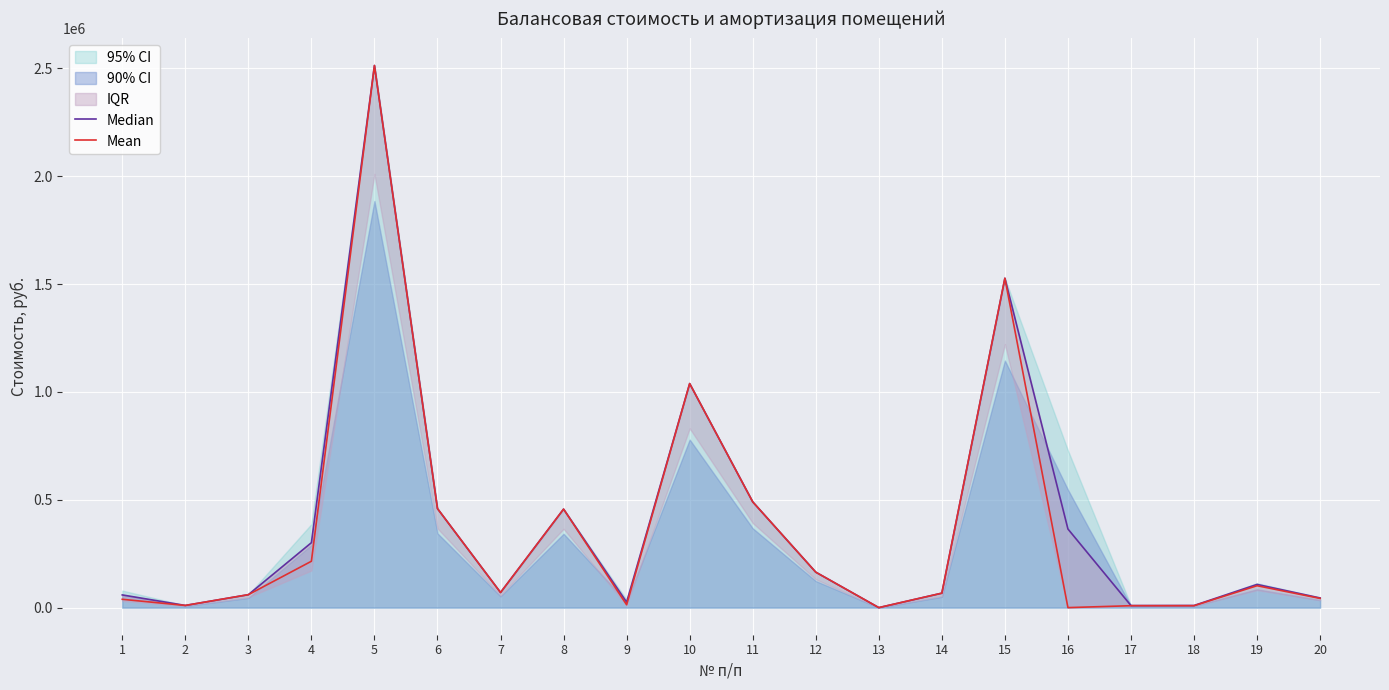

Rank the series by their maximum value, from highest to lowest.

Median, Mean